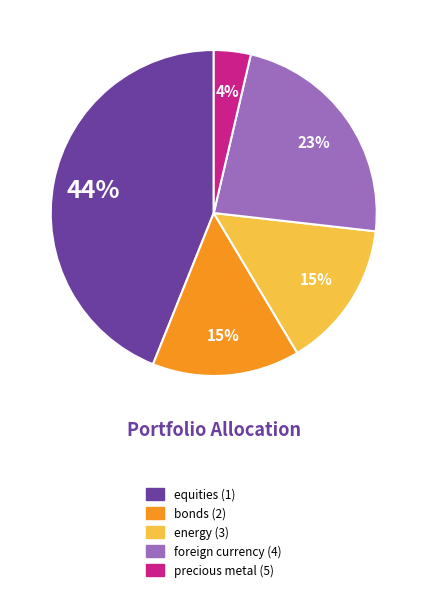

What is the smallest slice in the pie chart?

precious metal (5)